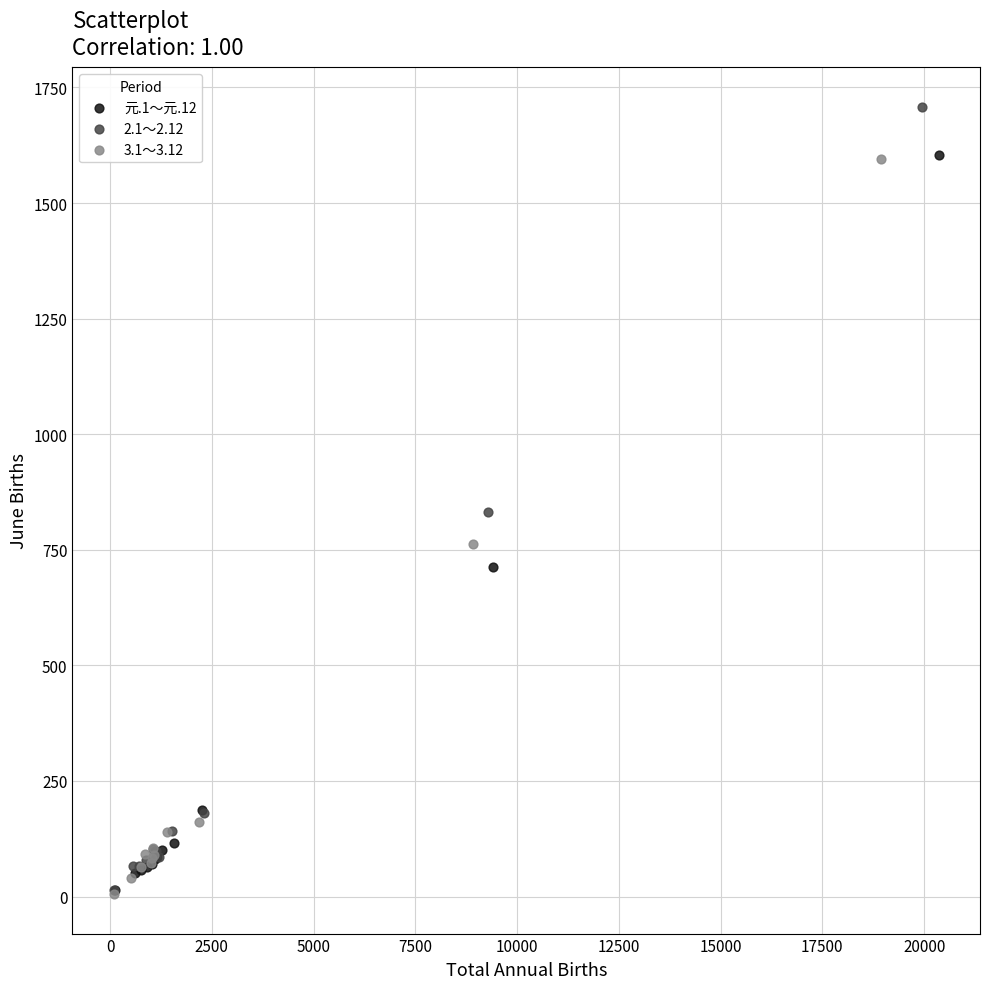

Which series has the widest spread of Y values?

2.1～2.12